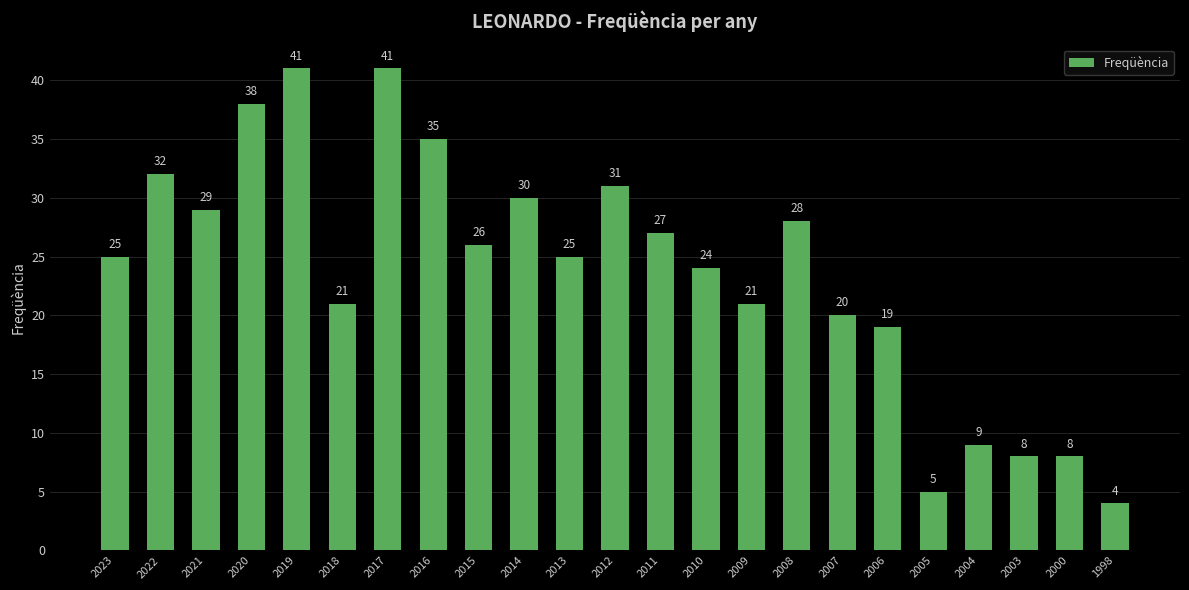

What is the maximum value shown in the chart?

41